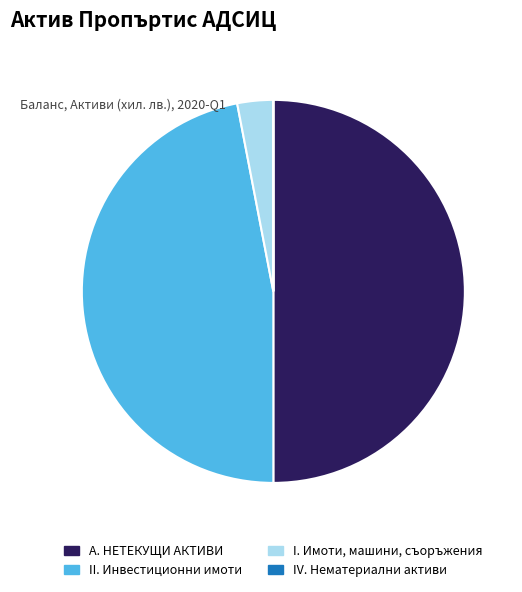

True or false: II. Инвестиционни имоти accounts for 58% of the total.

False